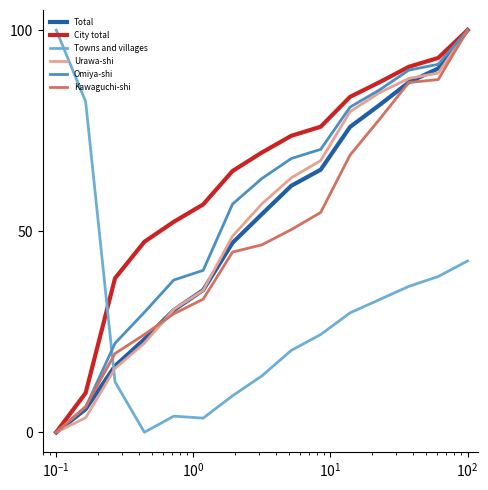

Which series has the largest total across all categories?

City total